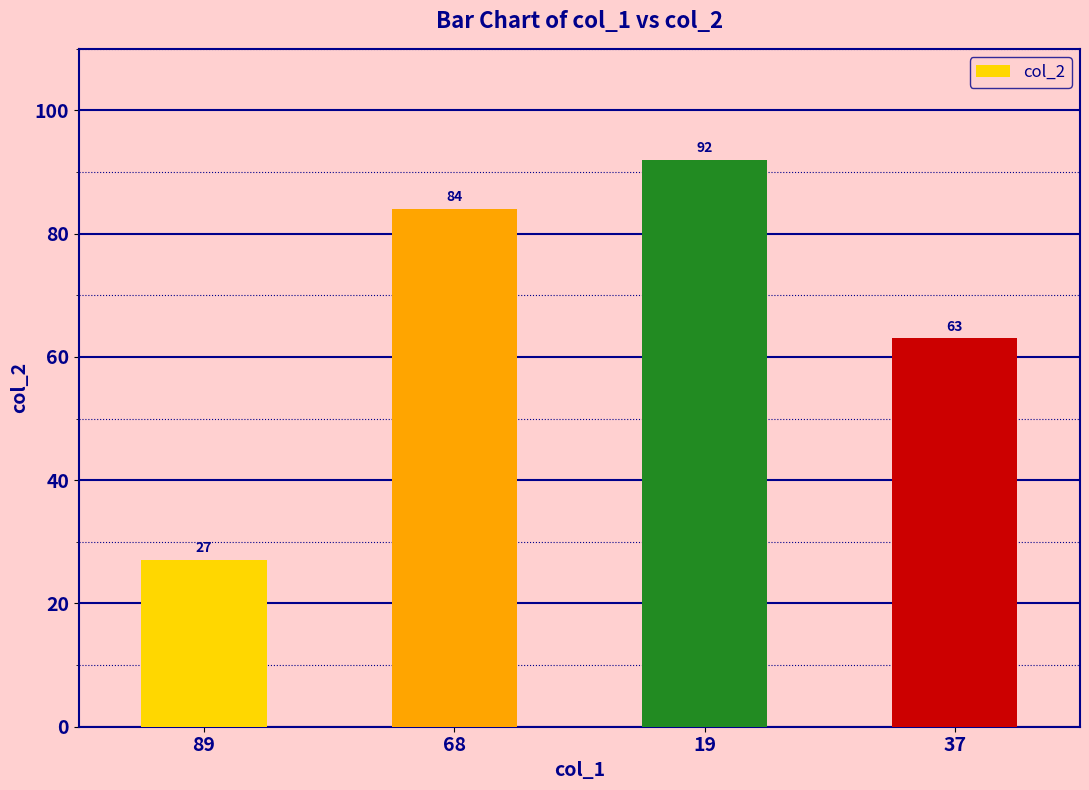

Which category has the highest value across all series?

19